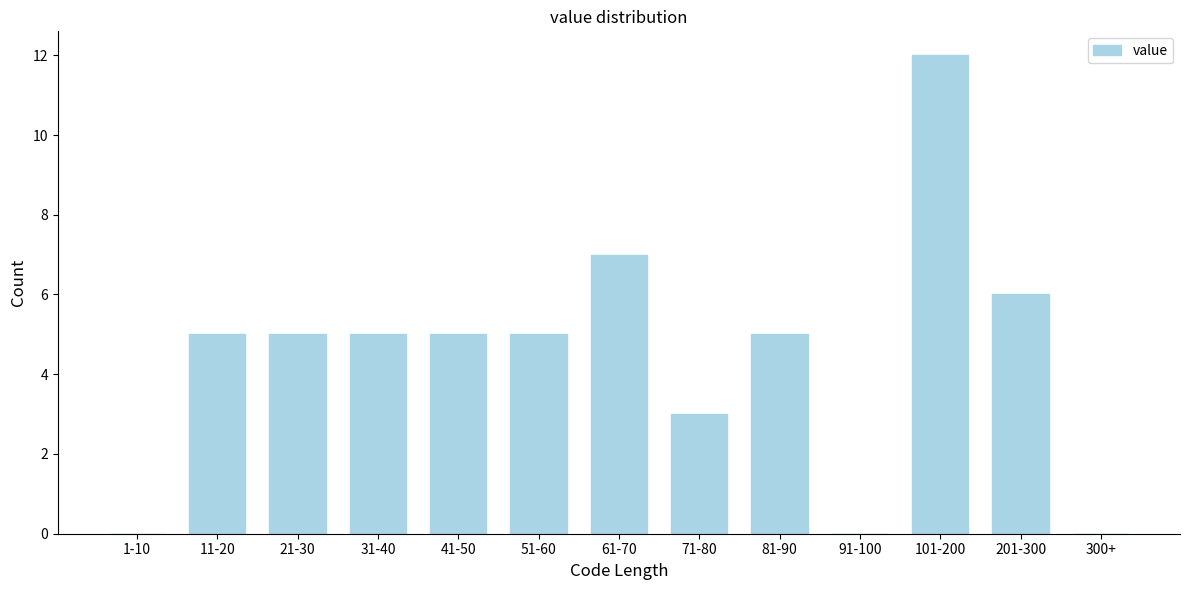

The chart shows a value of 5 at 81-90. True or false?

True